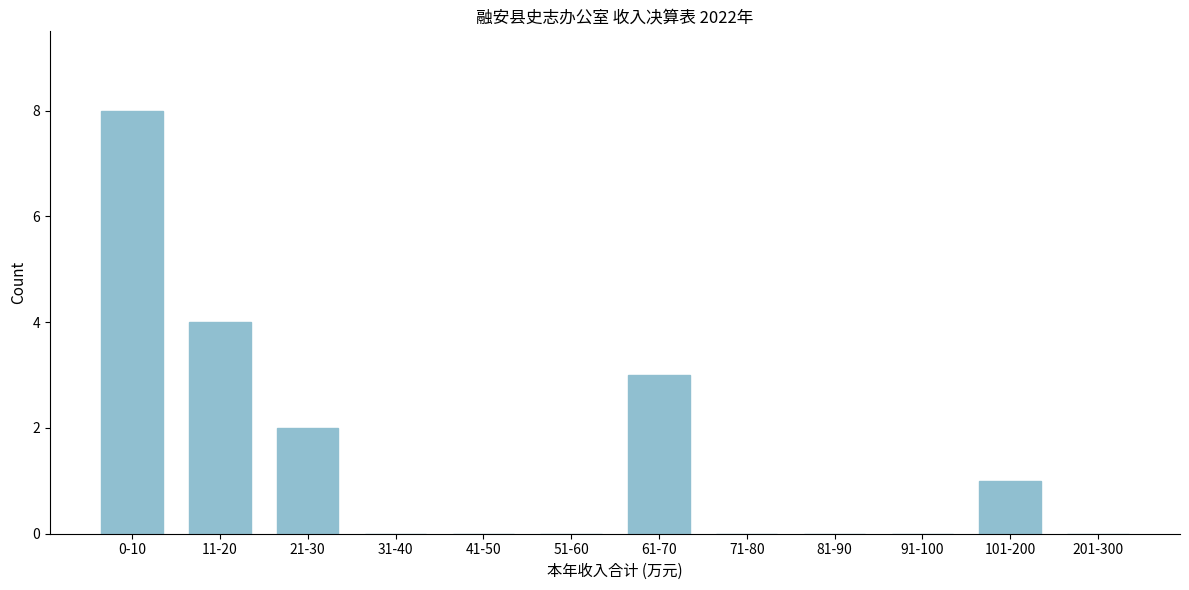

Reading right to left, list all the values displayed in this chart.

201-300=0	101-200=1	91-100=0	81-90=0	71-80=0	61-70=3	51-60=0	41-50=0	31-40=0	21-30=2	11-20=4	0-10=8